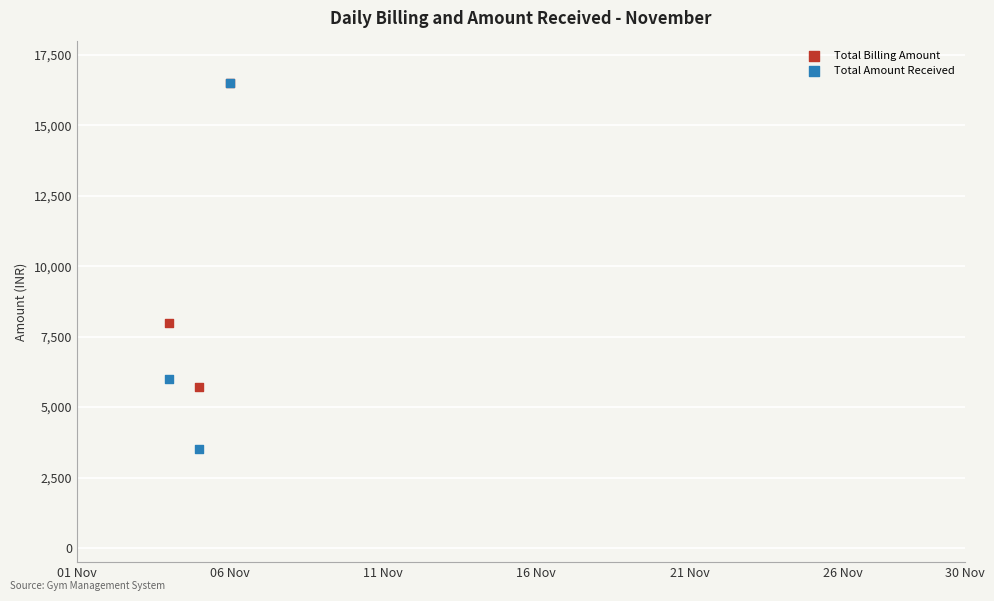

In the Total Billing Amount series, what Y value is closest to 11100?

8000